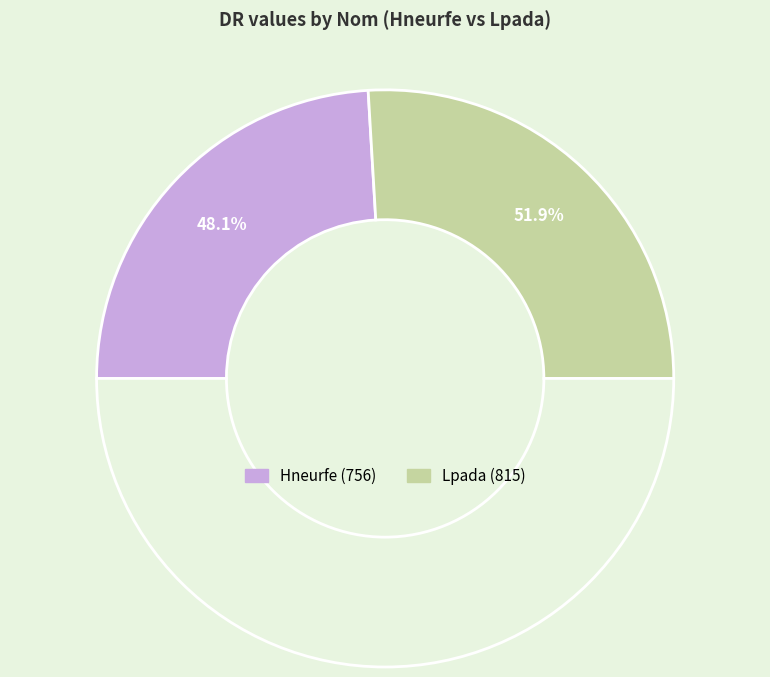

How many slices are in this pie chart?

2